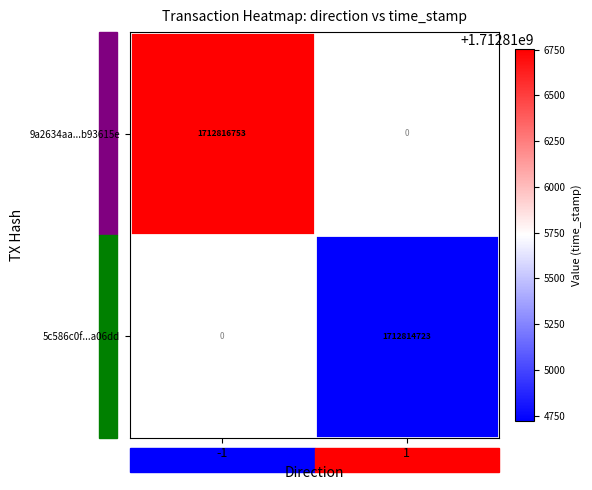

Is it true that 5c586c0f...a06dd equals 1712814723 at 1?

True